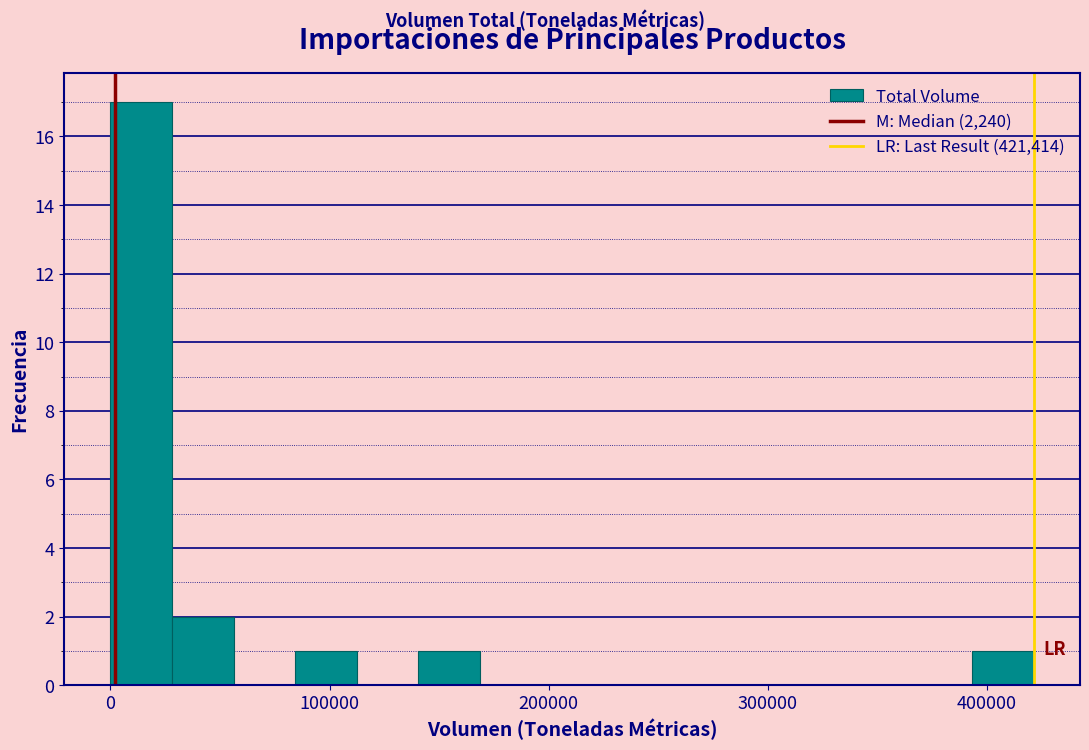

Around what value on the x-axis is the tallest bar? Give the approximate position of its centre, as read against the axis.

10000